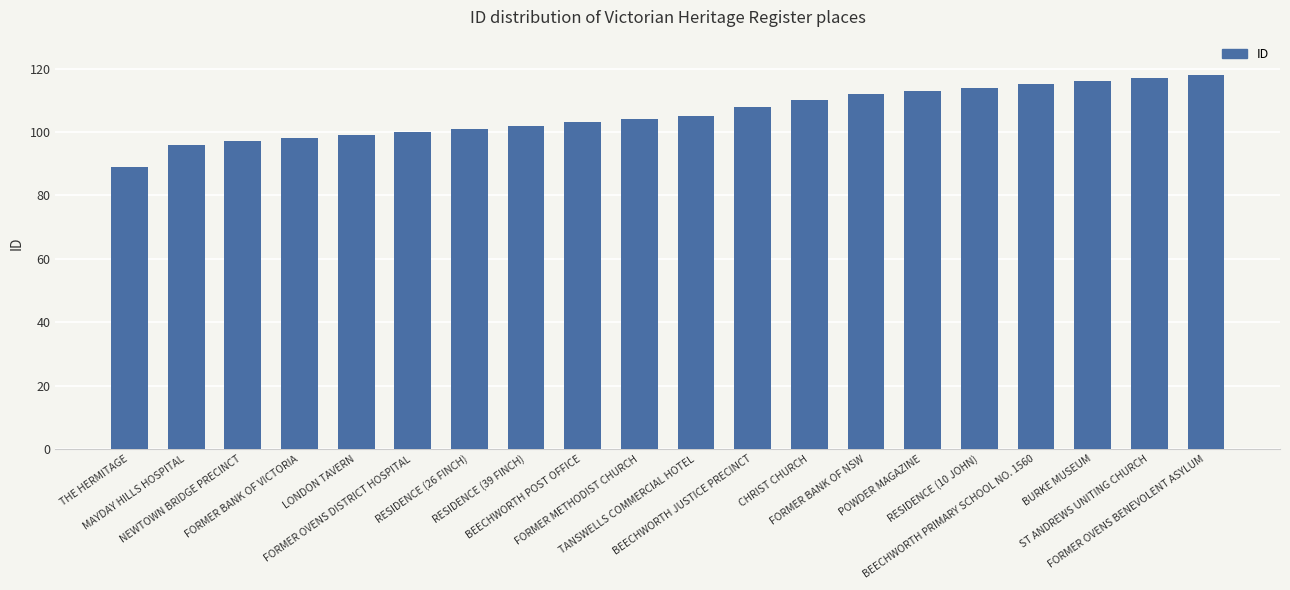

What is the greatest value displayed?

118